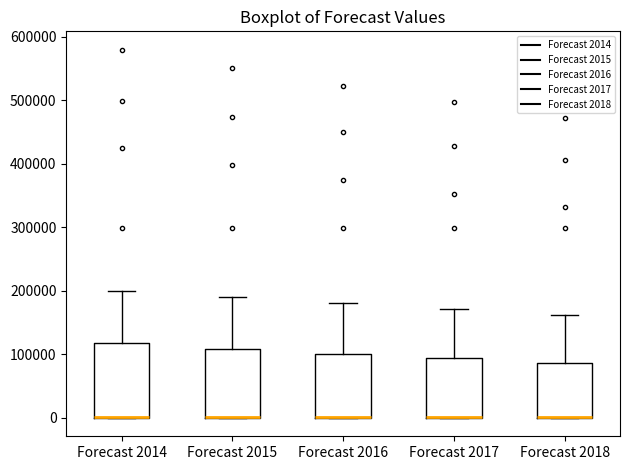

Reading left to right, read every box against the y-axis: the position of its median line, the range the box covers, and the ends of its whiskers. The values are not printed on the chart, so give them approximately, as read against the axis.

Forecast 2014: median 0 (drawn on the box's lower edge), box 0 to 120000, whiskers 0 to 200000
Forecast 2015: median 0 (drawn on the box's lower edge), box 0 to 110000, whiskers 0 to 190000
Forecast 2016: median 0 (drawn on the box's lower edge), box 0 to 100000, whiskers 0 to 180000
Forecast 2017: median 0 (drawn on the box's lower edge), box 0 to 90000, whiskers 0 to 170000
Forecast 2018: median 0 (drawn on the box's lower edge), box 0 to 90000, whiskers 0 to 160000